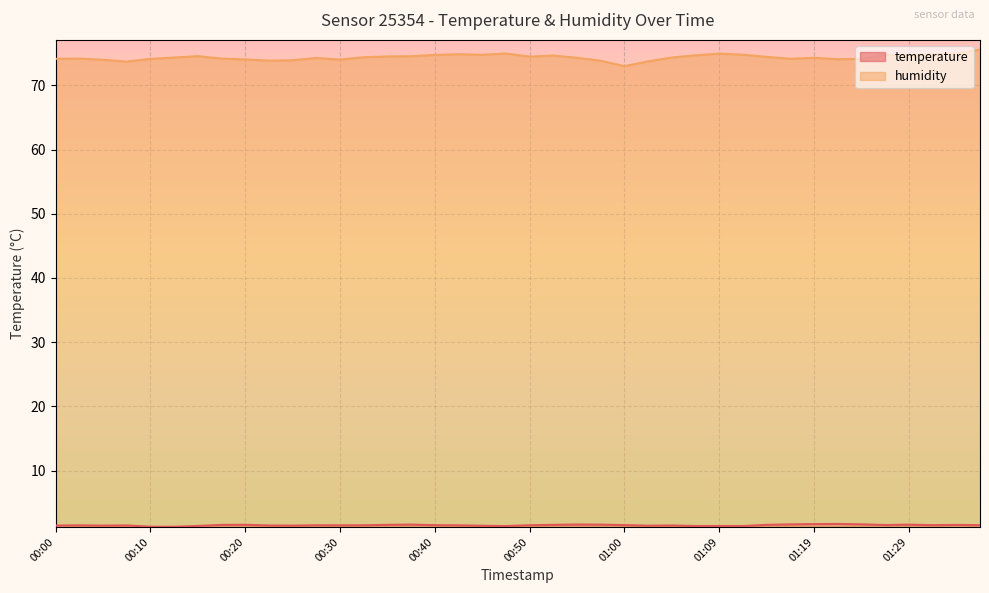

List the series in order of their overall mean, lowest first.

temperature, humidity